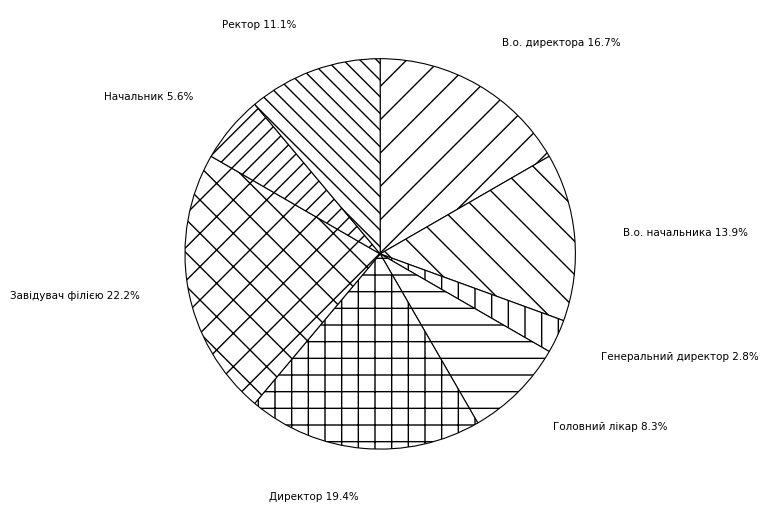

Is it true that В.о. начальника is 1% of the pie?

False